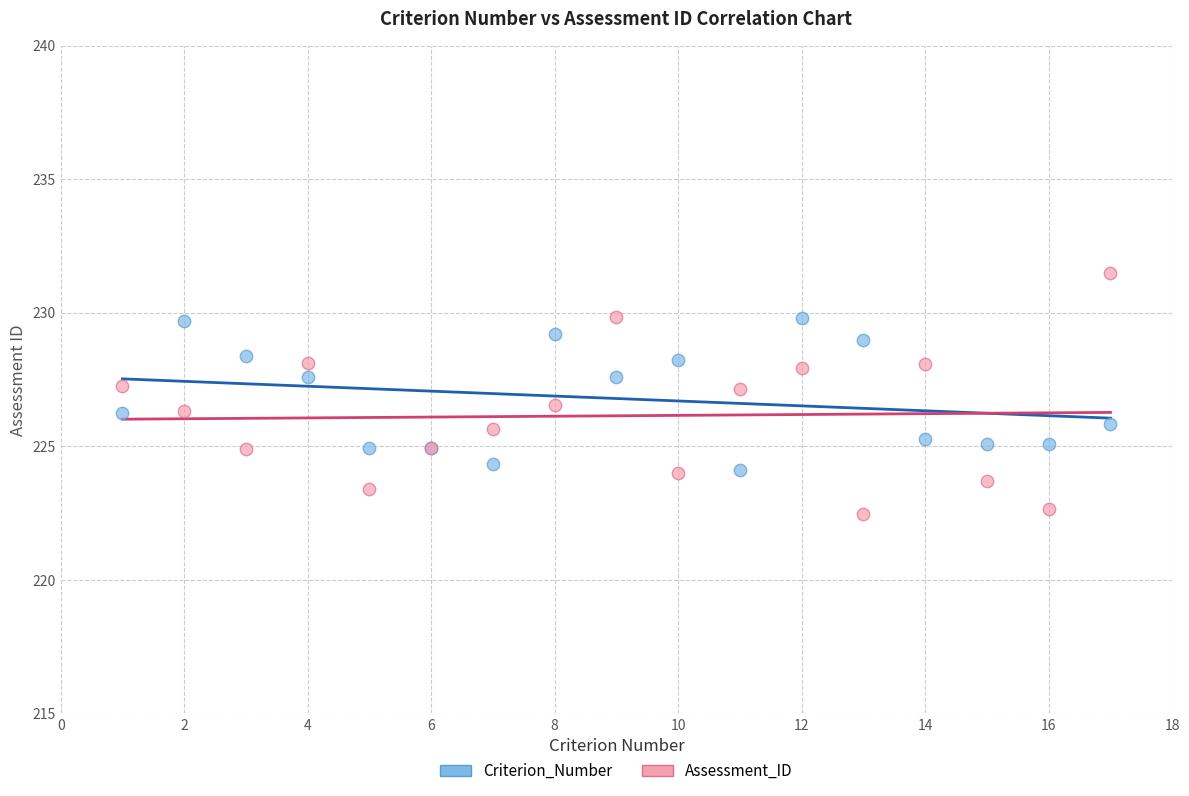

Which series reaches the minimum Y coordinate?

Assessment_ID